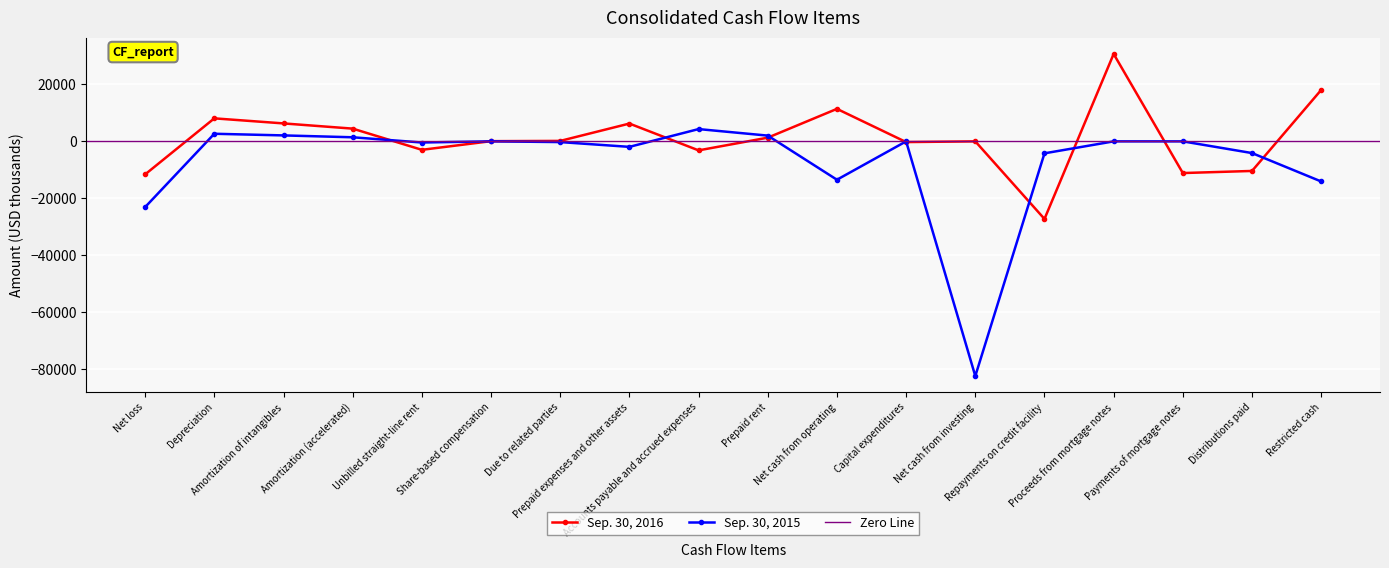

What is the spread (max minus min) of values at Restricted cash?

32115